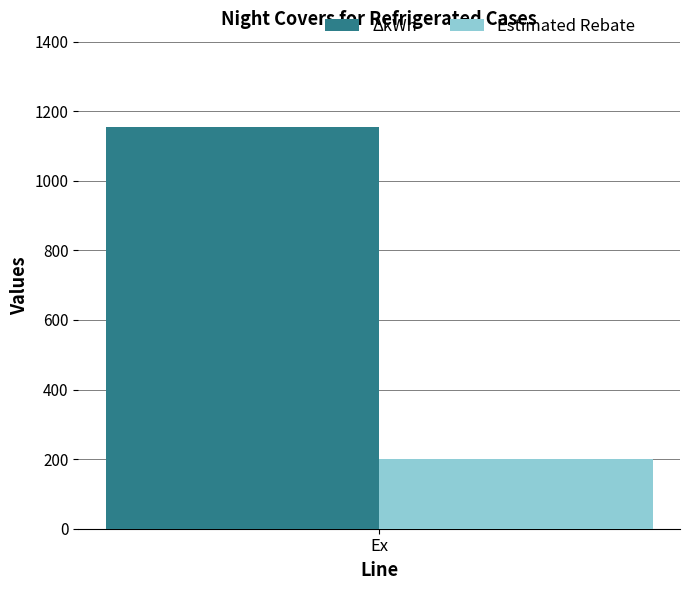

Rank the series by their maximum value, from highest to lowest.

ΔkWh, Estimated Rebate